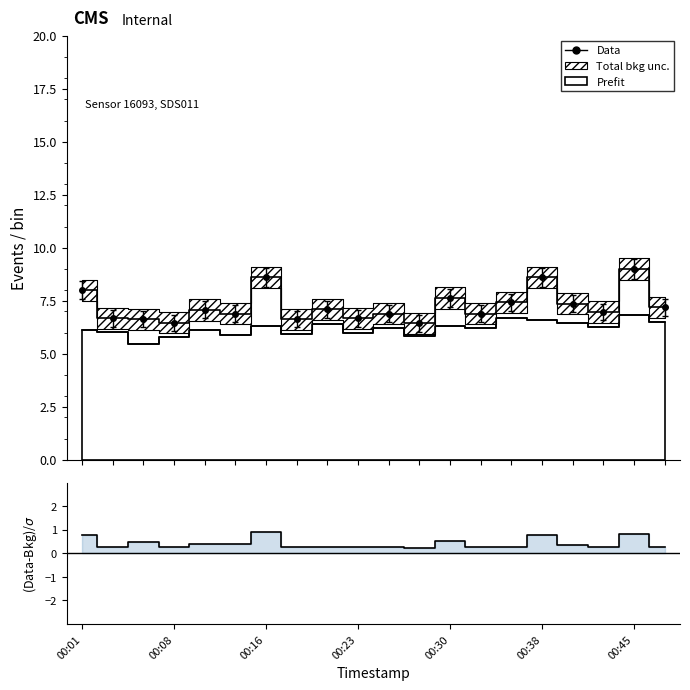

Is it true that the value at 8 is 0.1?

False